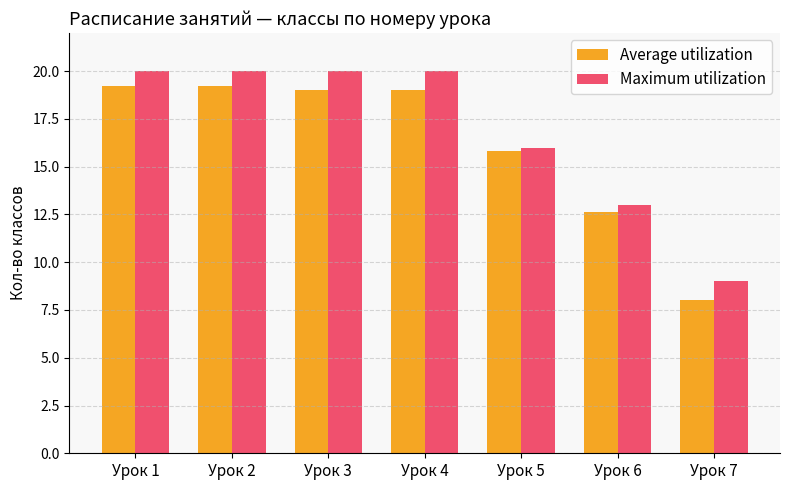

At Урок 4, list the series in order from smallest to largest.

Average utilization, Maximum utilization